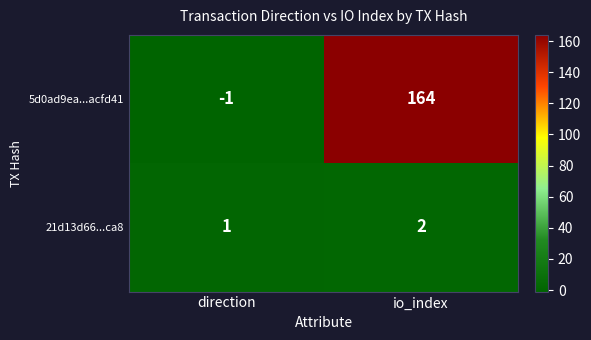

Which series changed the most between direction and io_index?

5d0ad9ea...acfd41